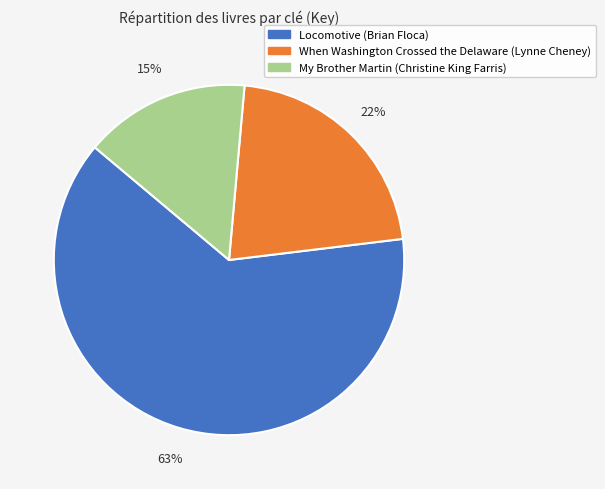

Between My Brother Martin (Christine King Farris) and Locomotive (Brian Floca), which is larger?

Locomotive (Brian Floca)